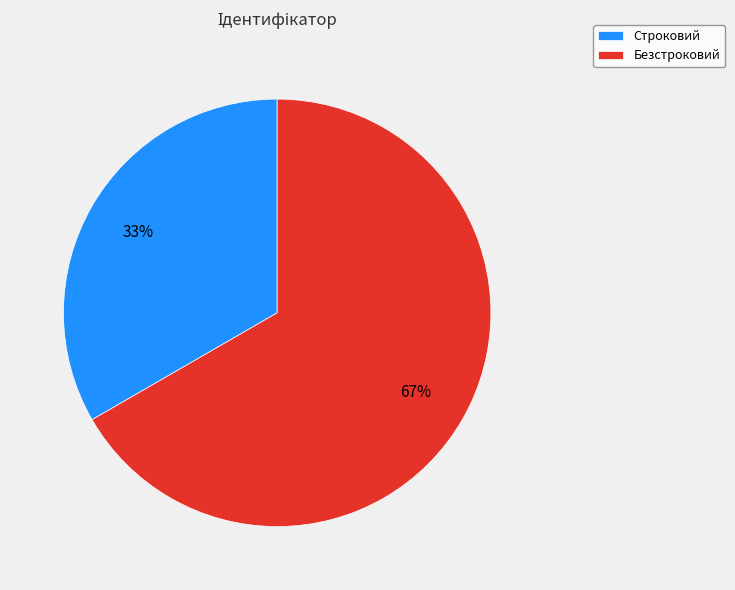

Approximately how many times larger is the value at Строковий compared to Безстроковий?

0.5